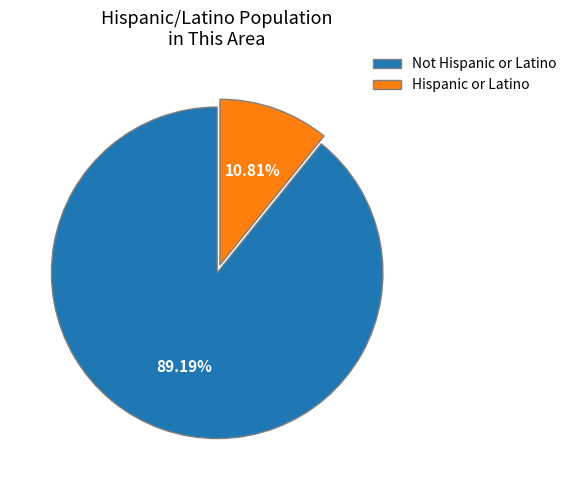

How many slices are in this pie chart?

2